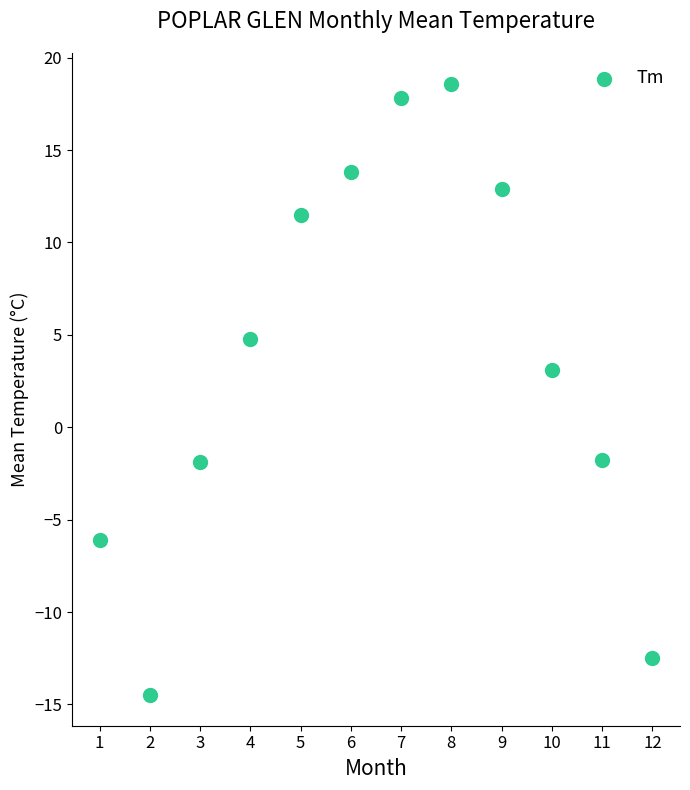

What Y value in the scatter plot is closest to 2?

3.1